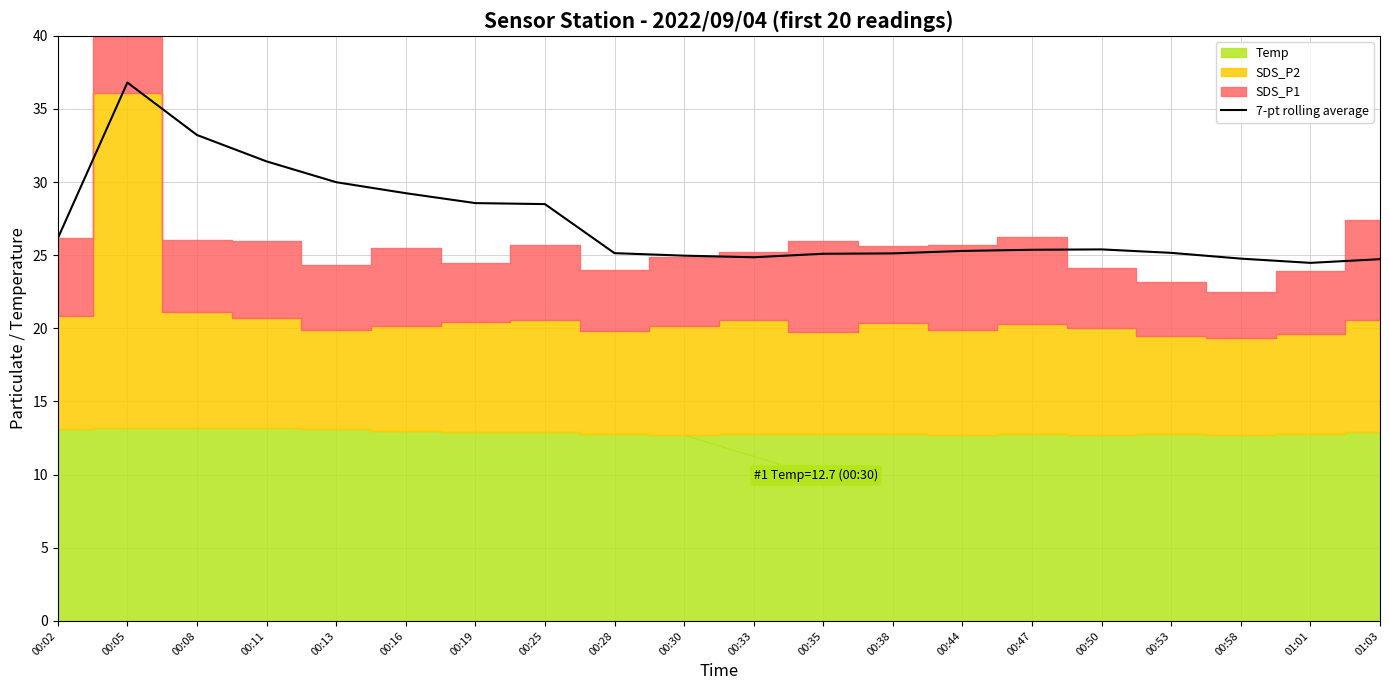

How many interior local peaks (higher than both neighbors) does the data have?

2